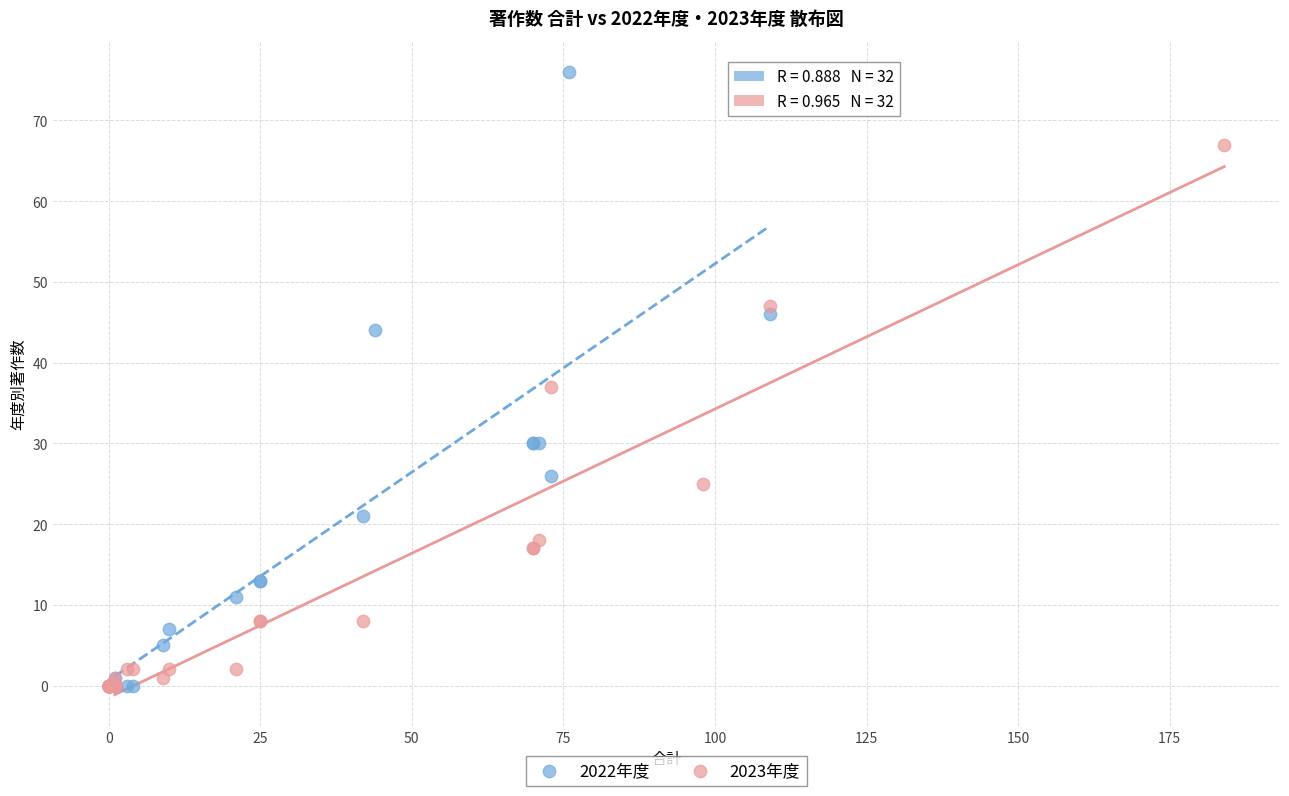

Which series reaches the maximum Y coordinate?

2022年度